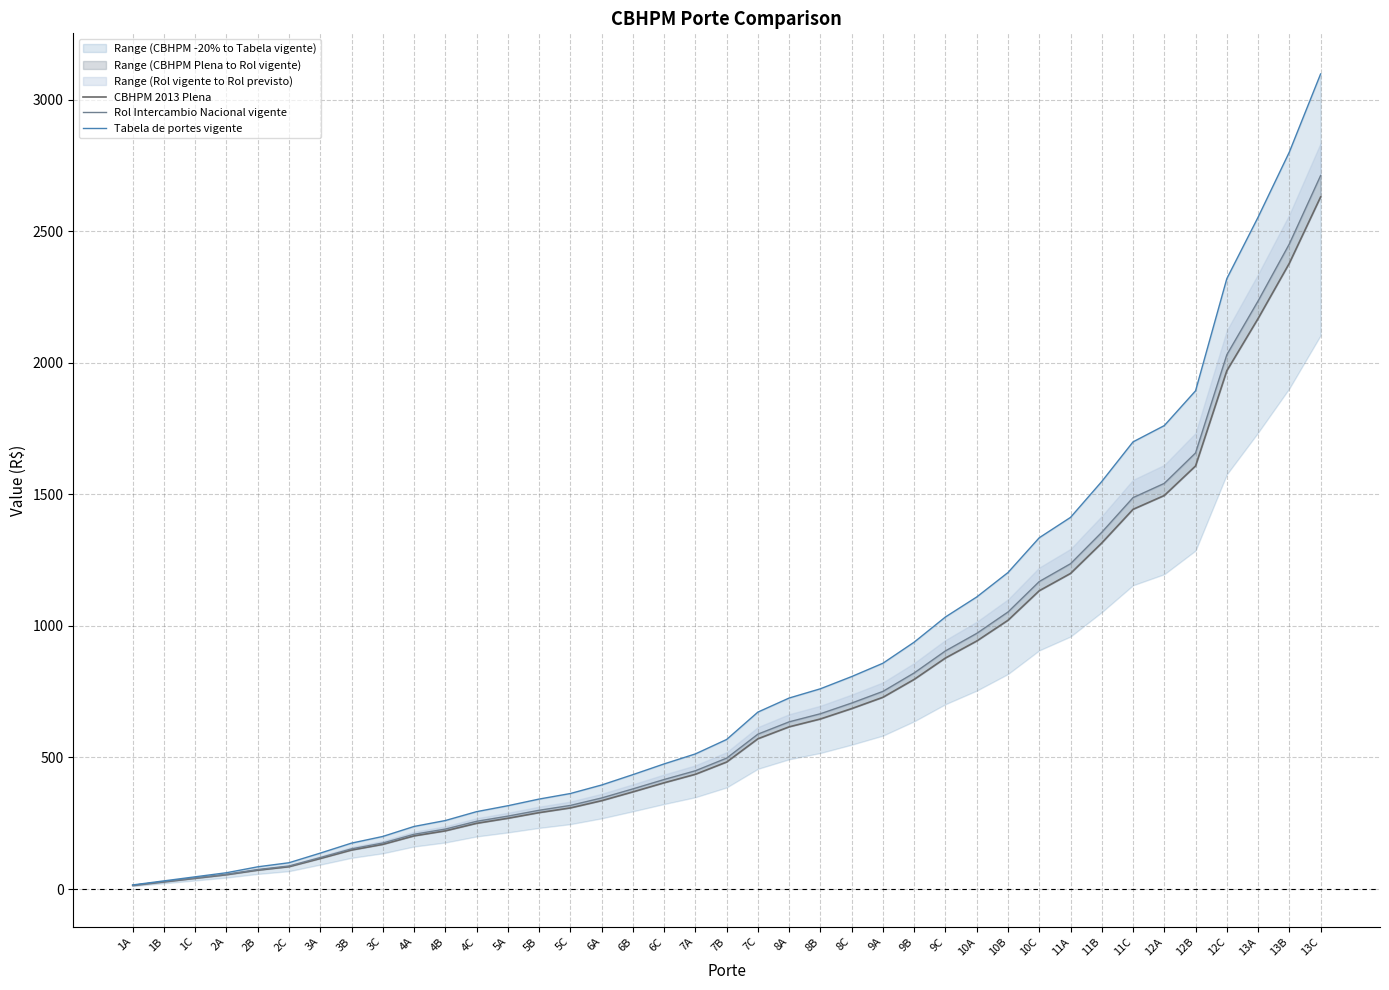

True or false: CBHPM 2013 Plena has more than 0 points higher than both neighbors.

False